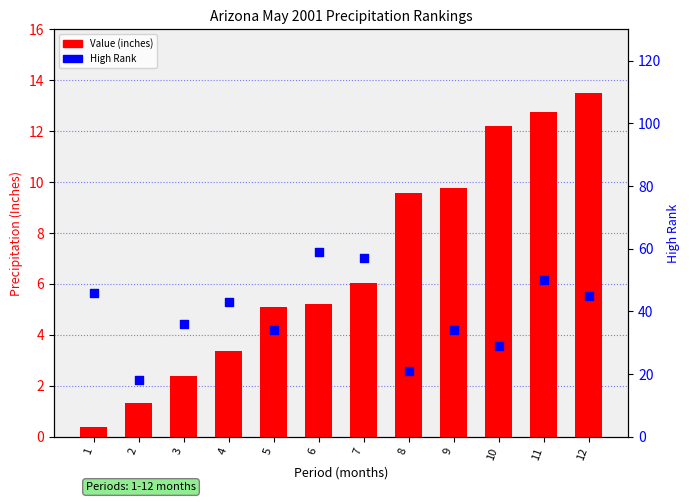

What are all the series names shown in the legend?

Value, High Rank